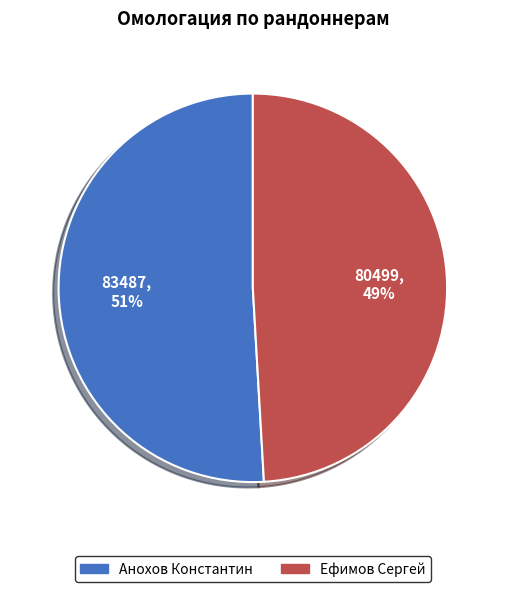

Does Анохов Константин represent more than half of the total?

Yes